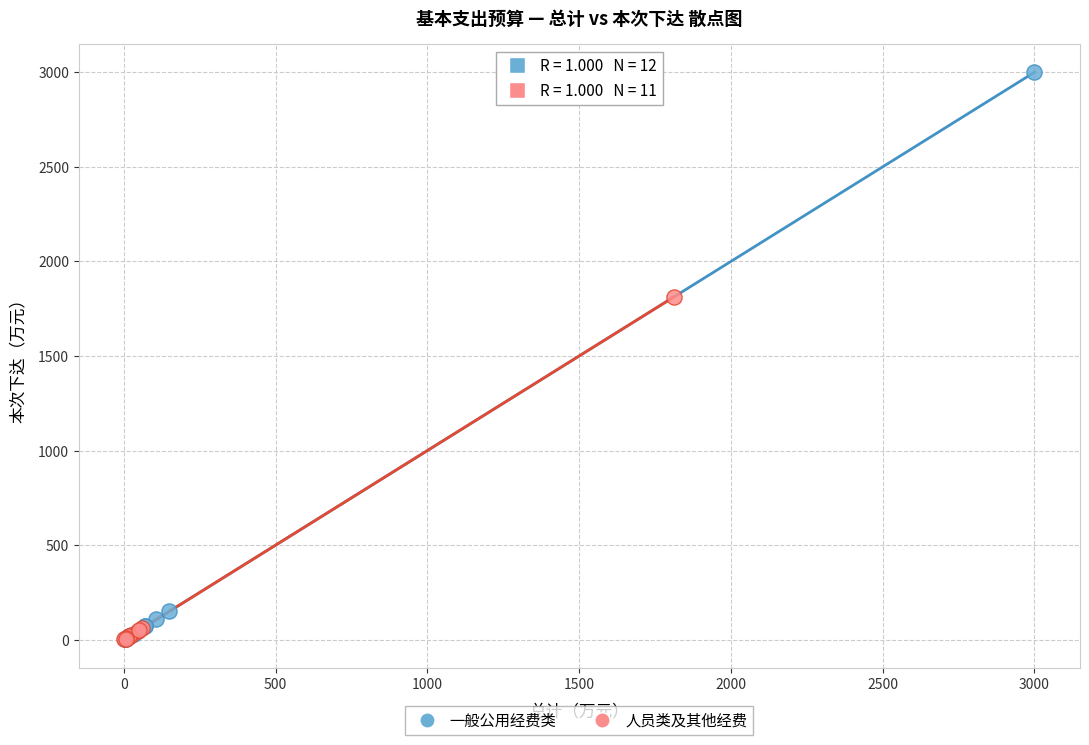

What are all the series names shown in the legend?

一般公用经费类, 人员类及其他经费